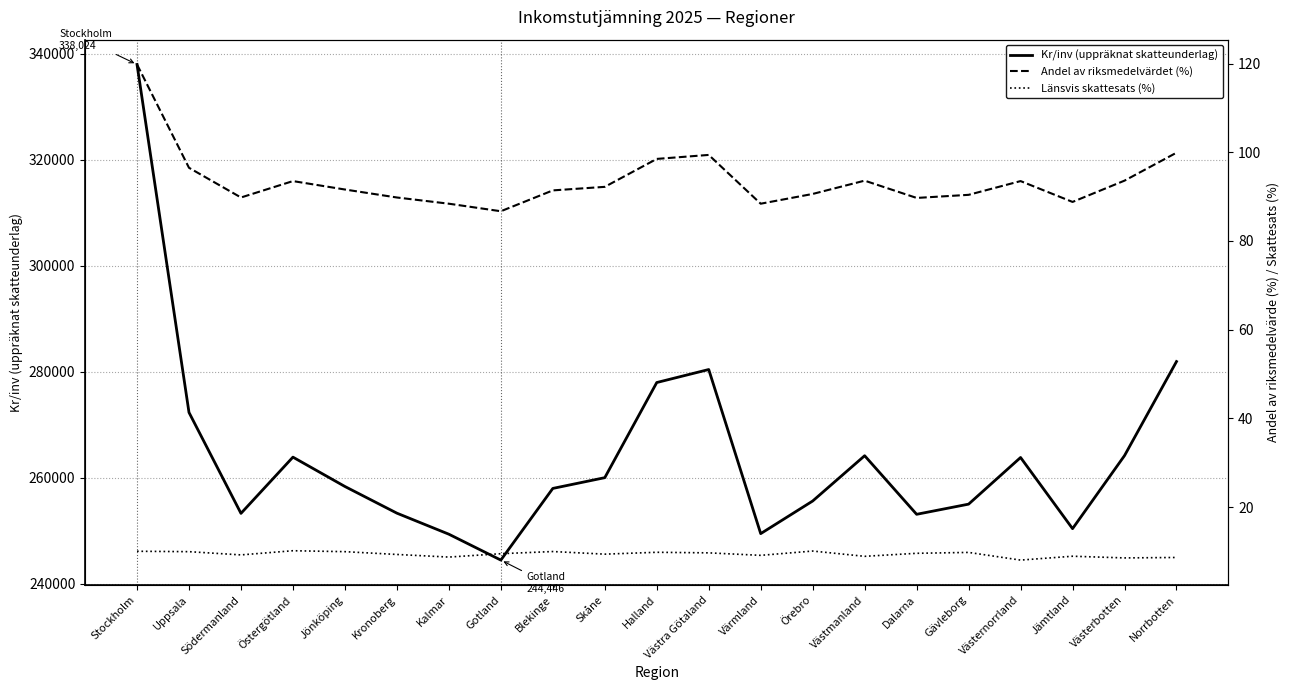

Reading left to right, what are all the values shown in this chart?

Kr/inv (uppräknat skatteunderlag): 338024.0	272323.0	253267.0	263884.0	258343.0	253306.0	249333.0	244446.0	257976.0	260008.0	277970.0	280426.0	249443.0	255600.0	264152.0	253091.0	255010.0	263816.0	250380.0	264173.0	281932.0
Andel av riksmedelvärdet (%): 119.8	96.5	89.8	93.5	91.6	89.8	88.4	86.7	91.4	92.2	98.5	99.4	88.4	90.6	93.6	89.7	90.4	93.5	88.8	93.6	99.9
Länsvis skattesats (%): 10.0	9.9	9.2	10.2	9.9	9.3	8.7	9.5	10.0	9.4	9.8	9.7	9.1	10.1	8.9	9.6	9.8	8.0	8.9	8.5	8.6